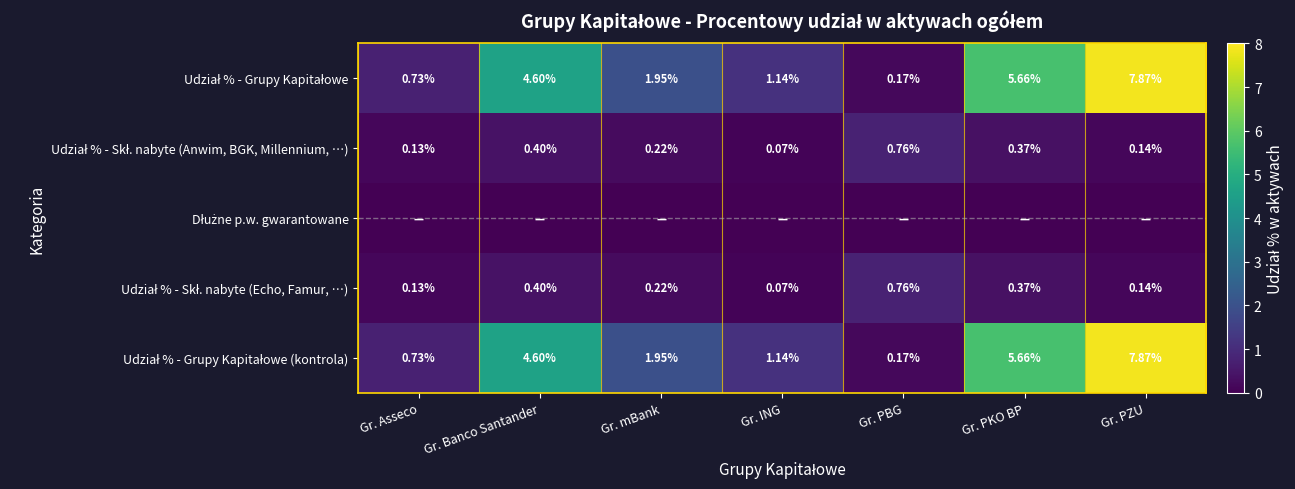

Rank the categories by Udział % - Skł. nabyte (Echo, Famur, …) value from lowest to highest.

Gr. ING, Gr. Asseco, Gr. PZU, Gr. mBank, Gr. PKO BP, Gr. Banco Santander, Gr. PBG